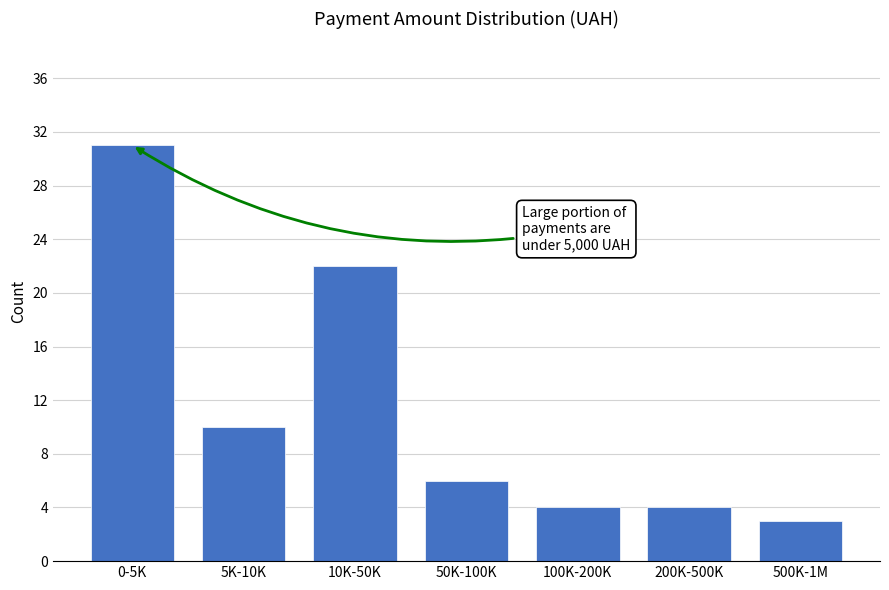

Reading left to right, list all the values displayed in this chart.

0-5K=31	5K-10K=10	10K-50K=22	50K-100K=6	100K-200K=4	200K-500K=4	500K-1M=3